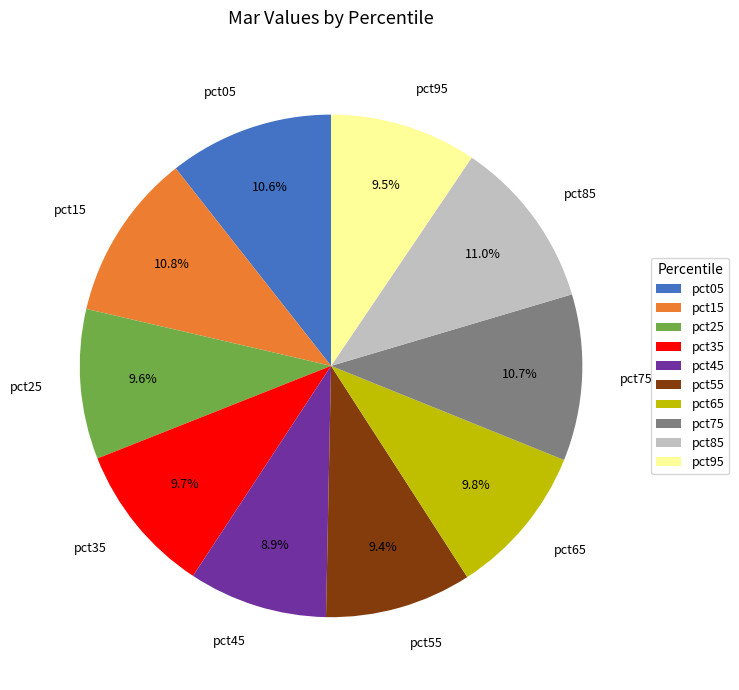

To the nearest percent, what is the combined percentage of pct15 and pct55?

20%